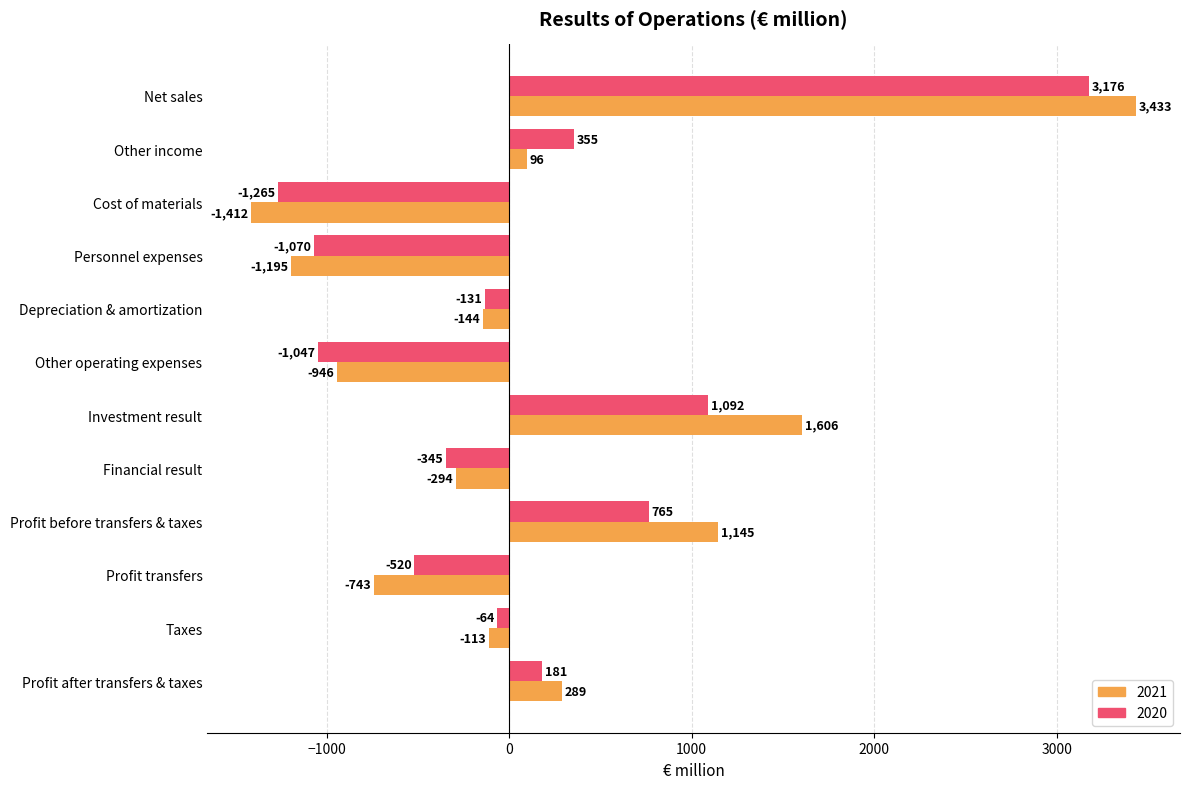

At Financial result, list the series in order from smallest to largest.

2020, 2021